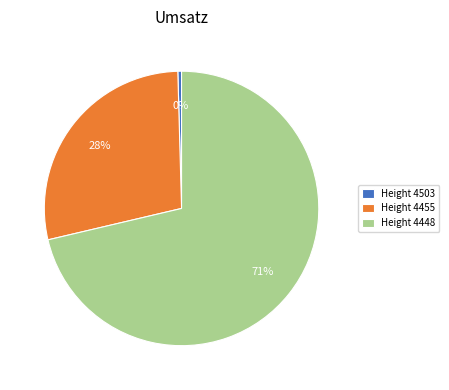

Is the sum of Height 4448 and Height 4455 greater than half?

Yes